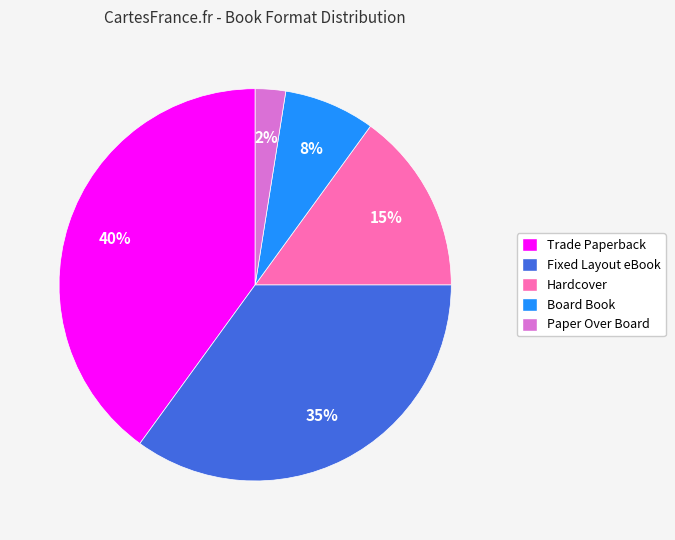

Approximately how many times larger is the value at Fixed Layout eBook compared to Trade Paperback?

0.9